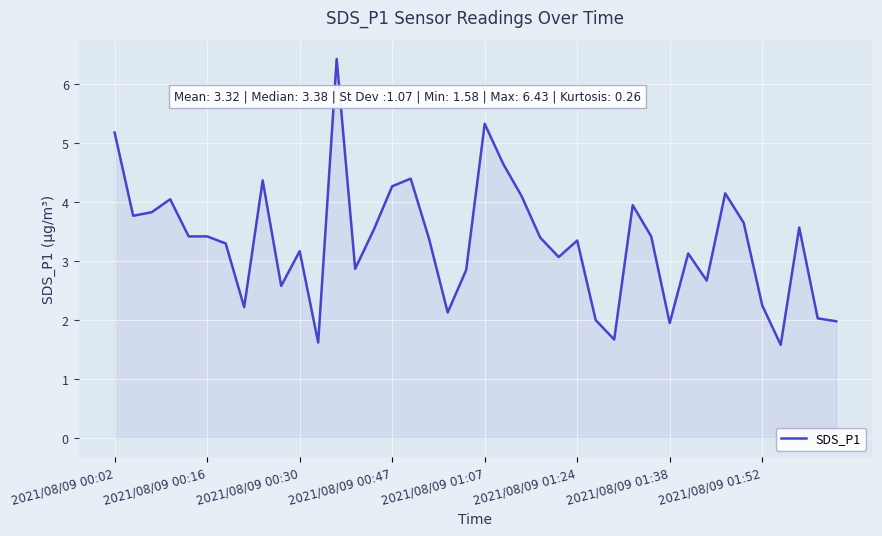

What is the smallest value displayed?

1.6